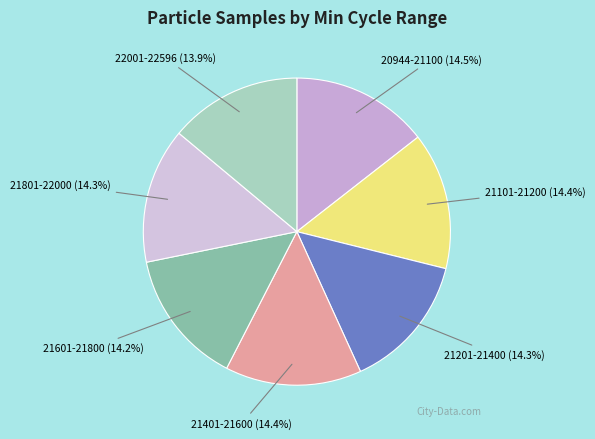

Is there any slice that represents more than half of the pie?

No